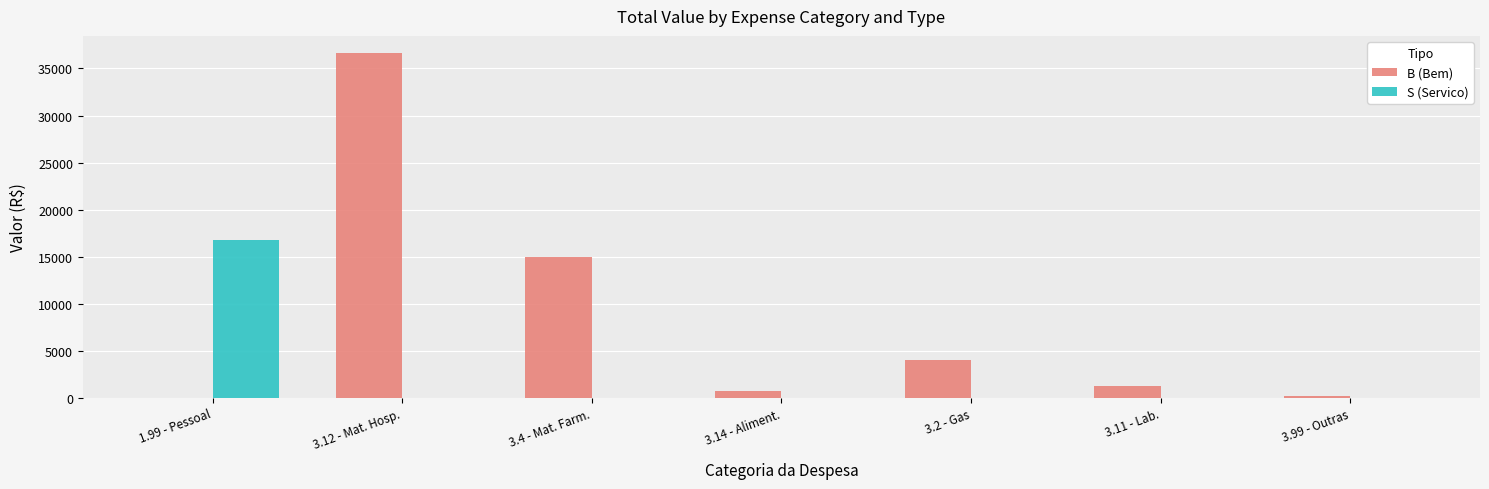

Which series has the largest total across all categories?

B (Bem)